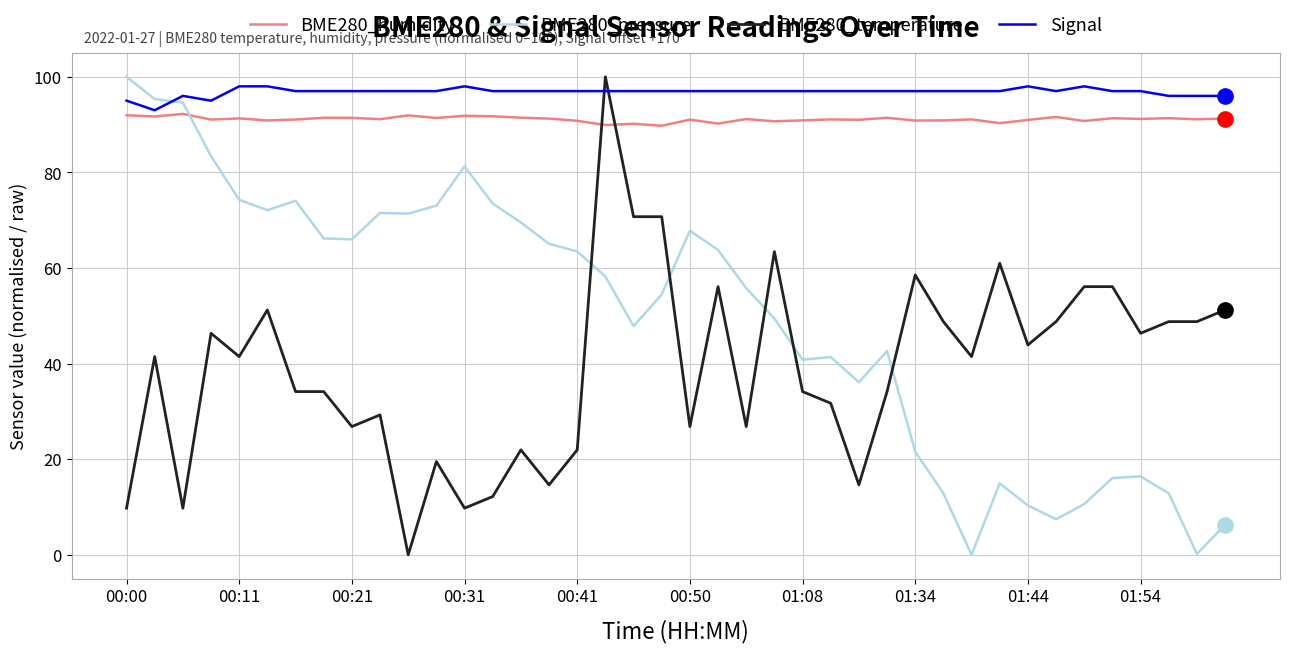

What are all the series names shown in the legend?

BME280_humidity, BME280_pressure, BME280_temperature, Signal